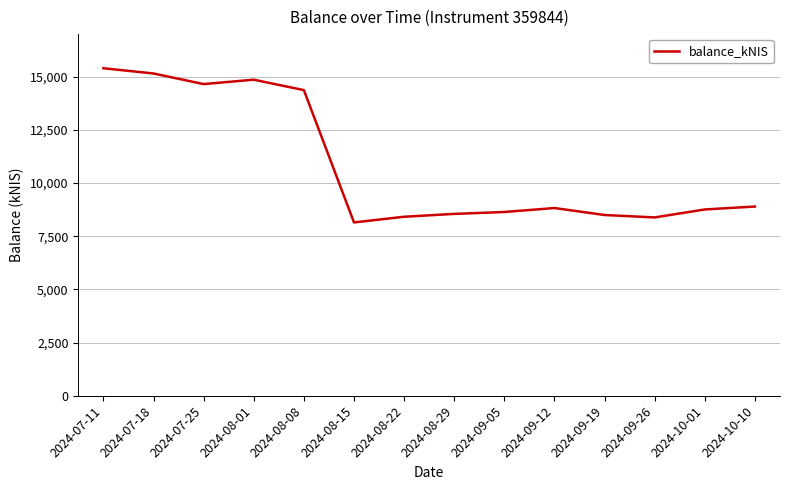

Does the chart have visible grid lines?

Yes